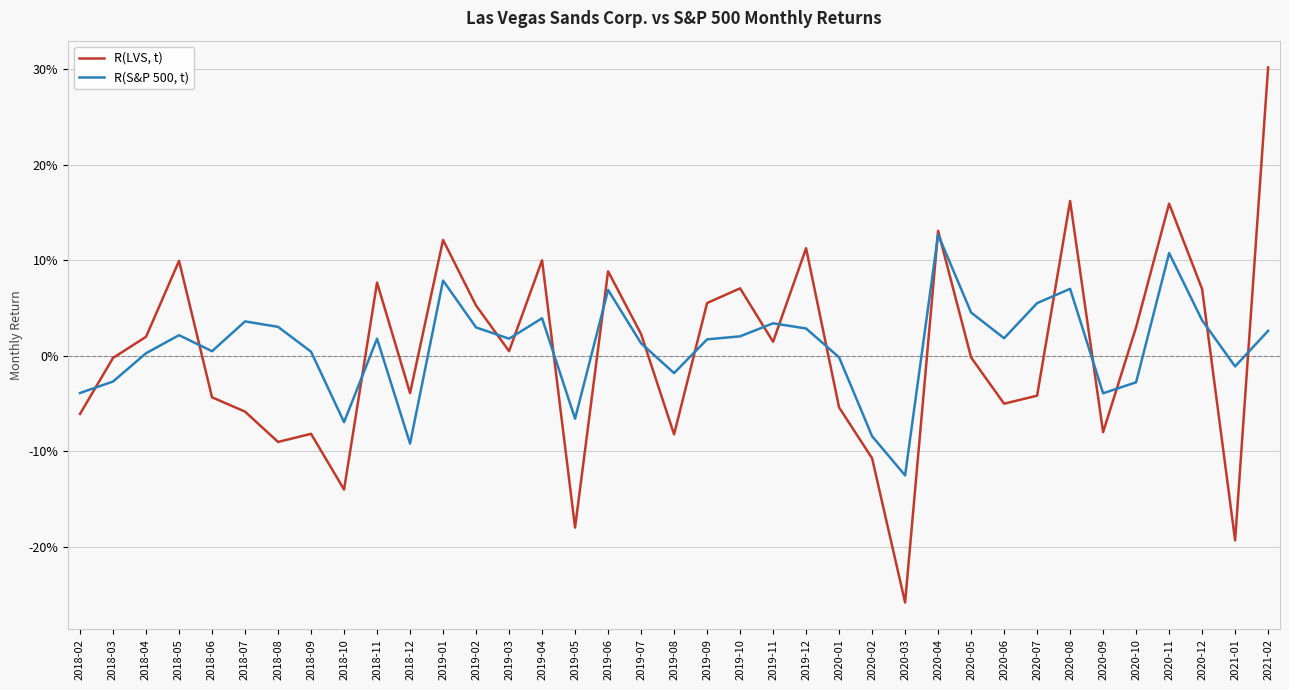

Does the chart display data point markers on the line(s)?

No